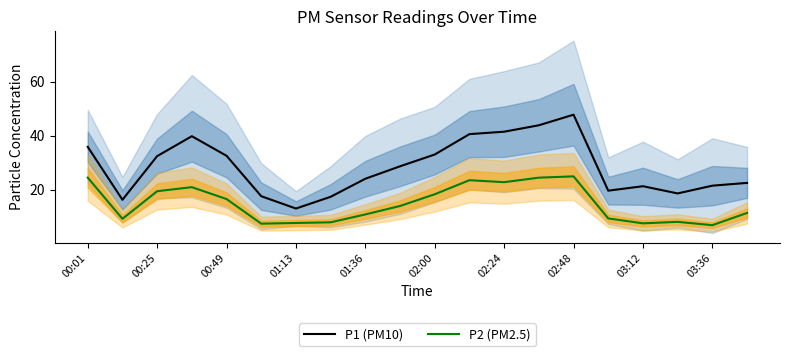

Does the chart display data point markers on the line(s)?

No